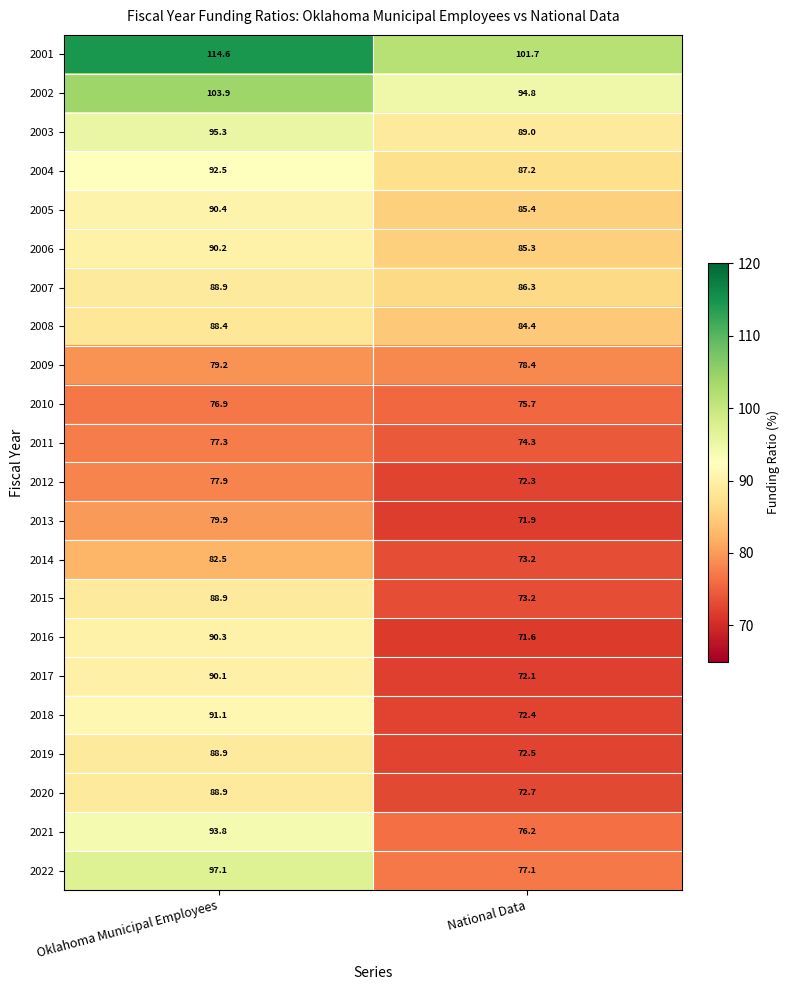

At which label does 2015 reach its minimum?

National Data